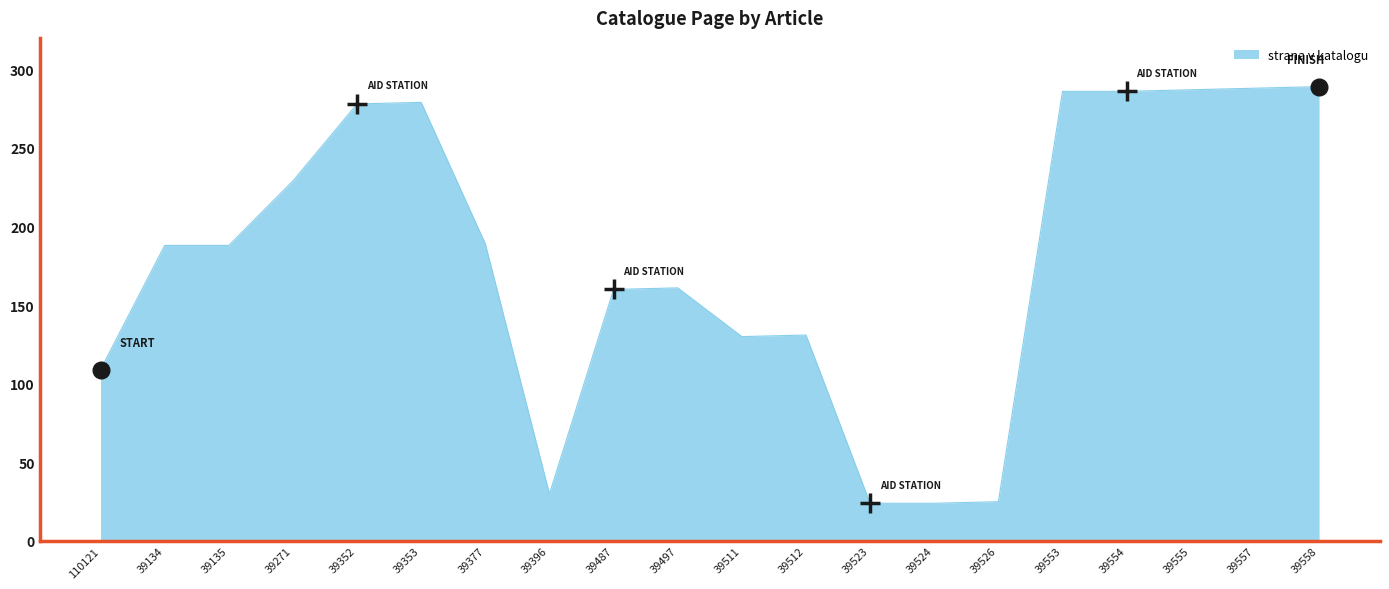

Between 39271 and 39512, which is larger?

39271